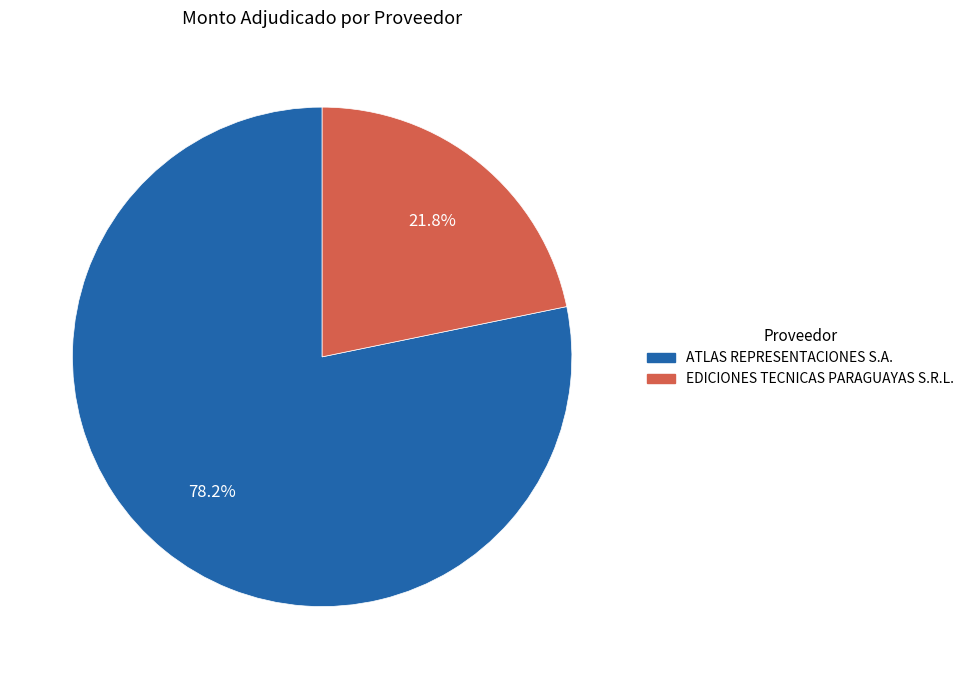

To the nearest percent, what is the difference between the largest and smallest slice percentages?

56%